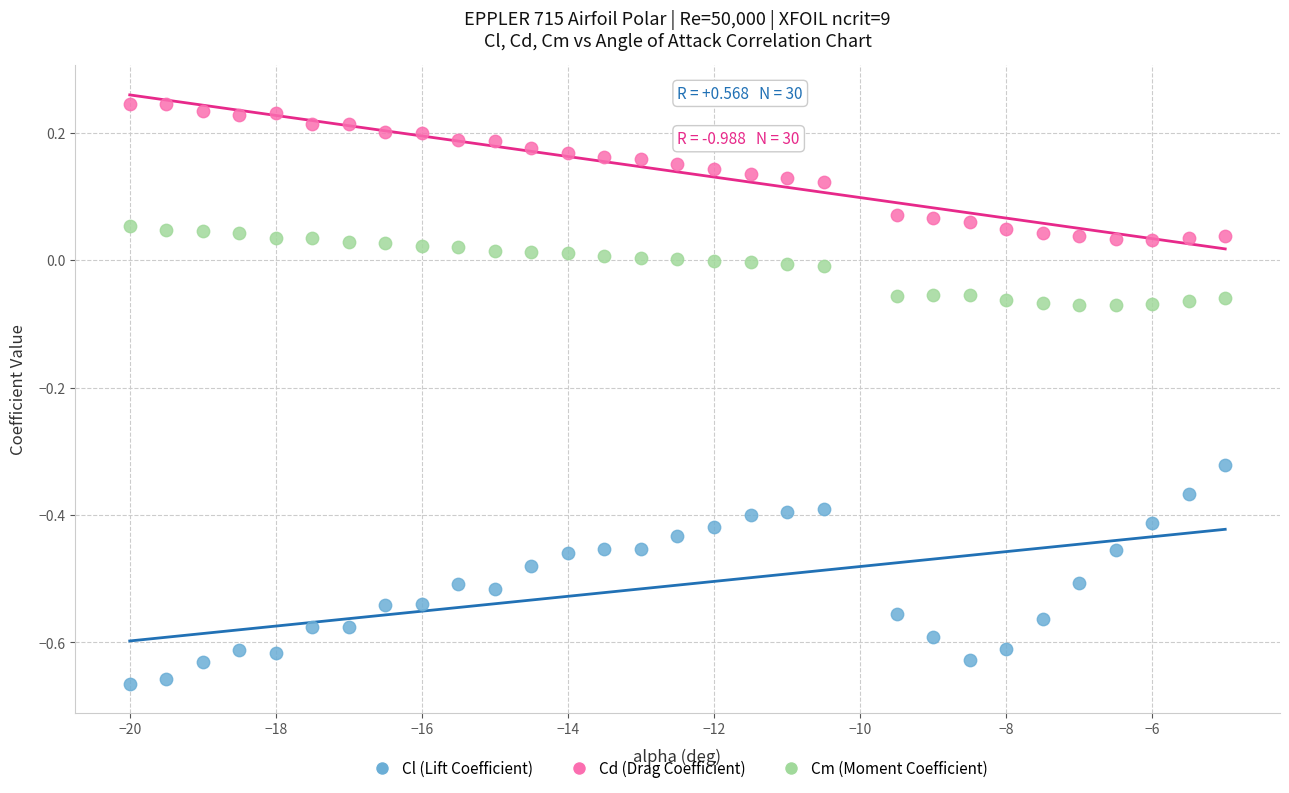

Which series reaches the maximum Y coordinate?

Cd (Drag Coefficient)